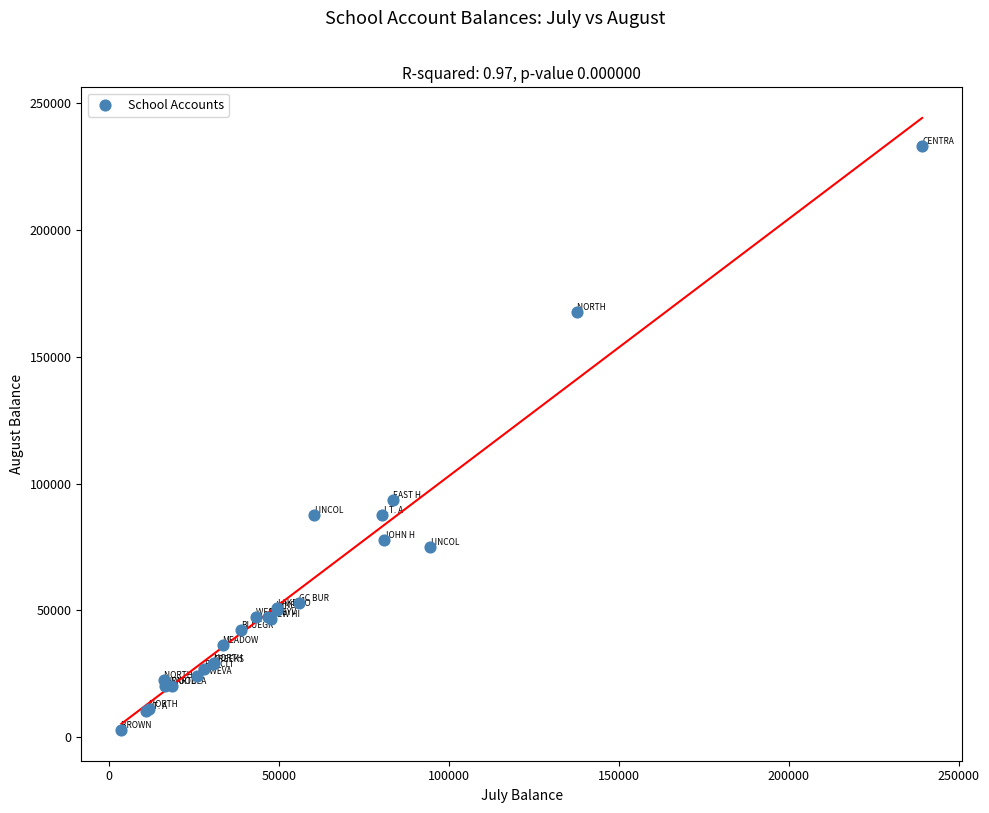

What Y value in the scatter plot is closest to 117987?

93589.8